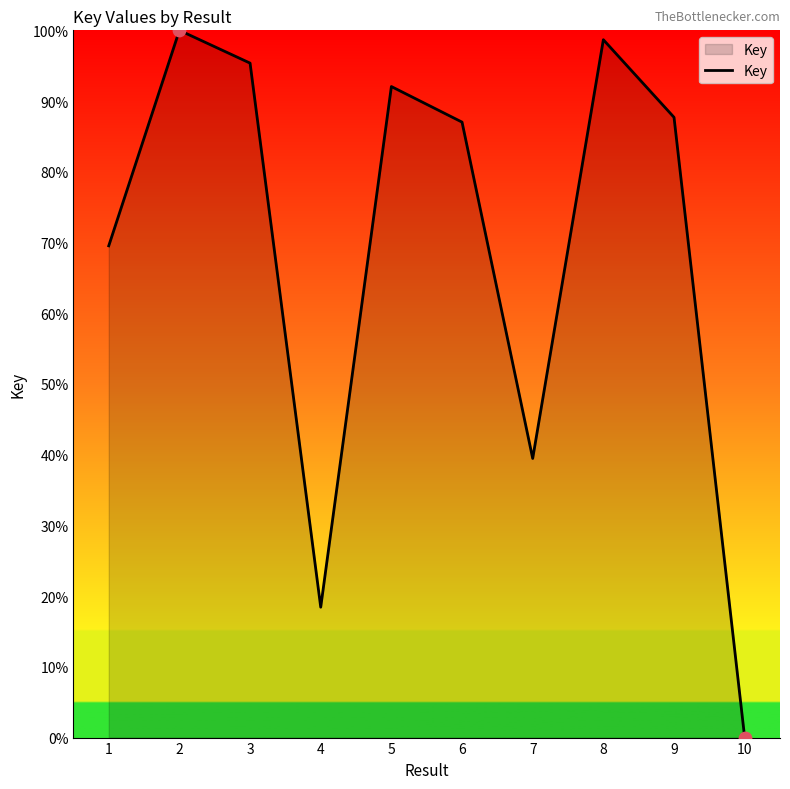

Which has a higher value, 10 or 1?

1